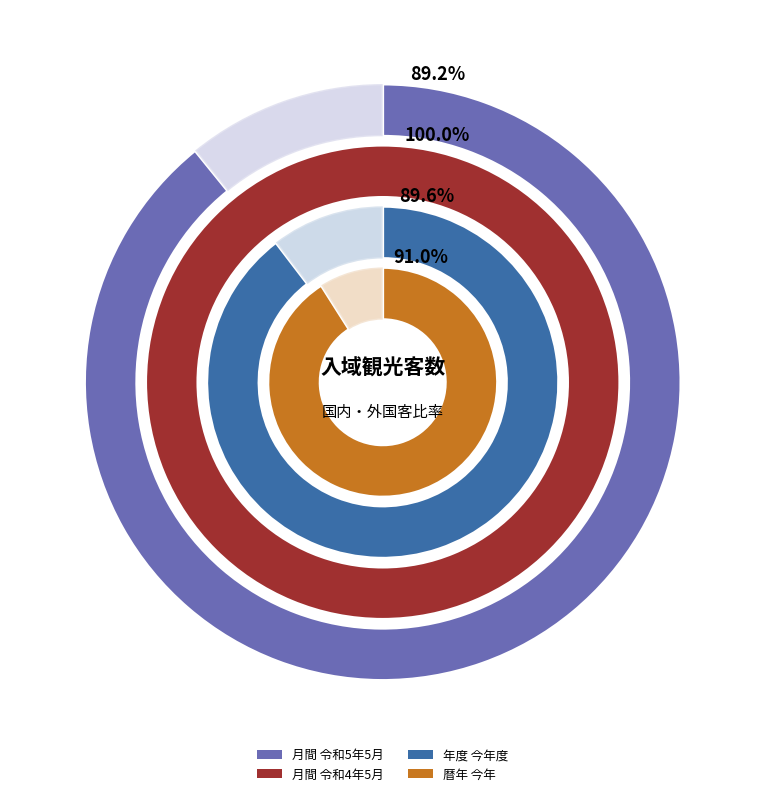

True or false: 外国 accounts for 9% of the total.

True